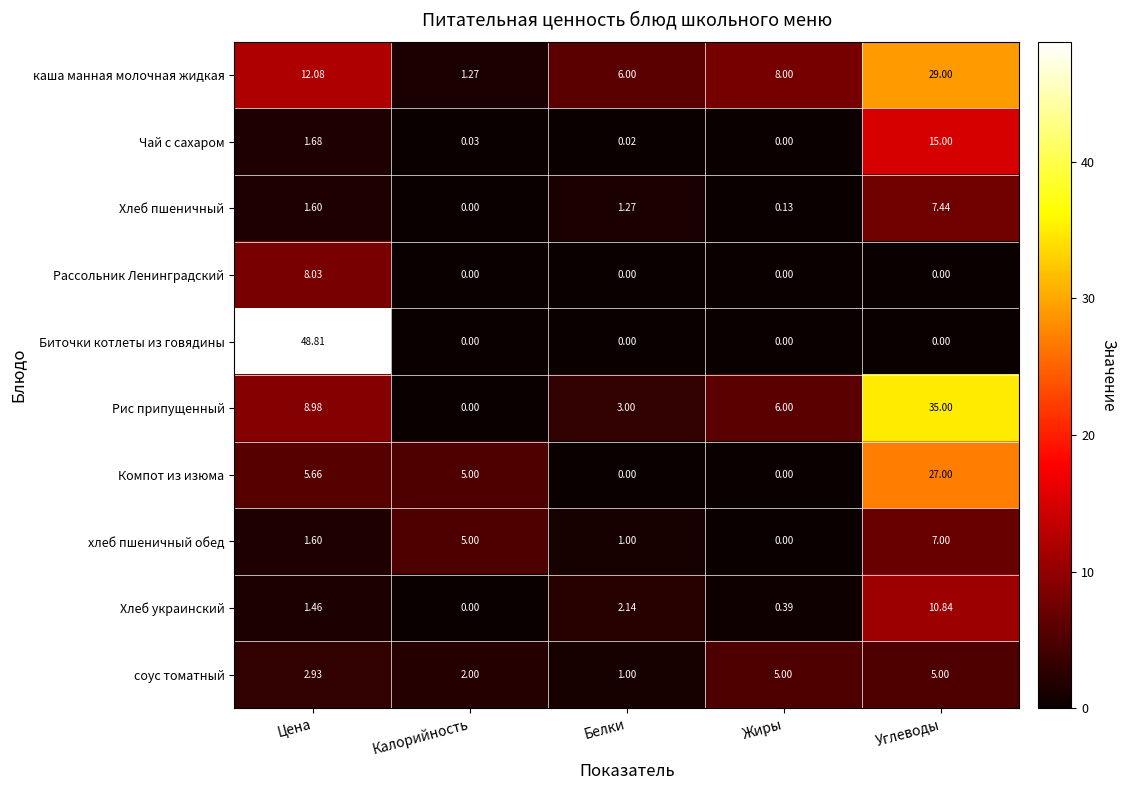

Which series has the widest spread of values?

Биточки котлеты из говядины